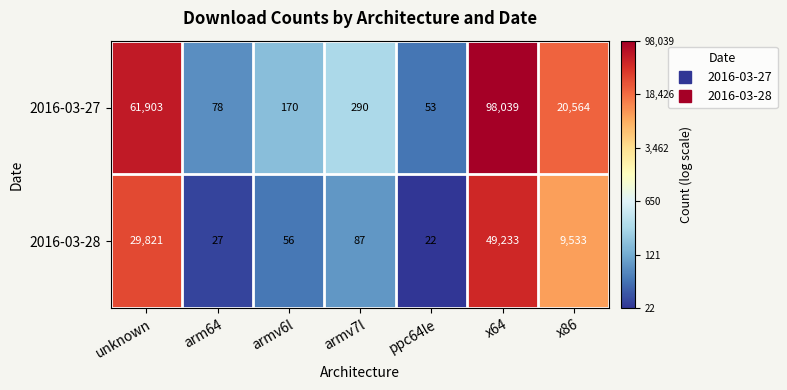

How many data points in 2016-03-27 are less than 290?

3